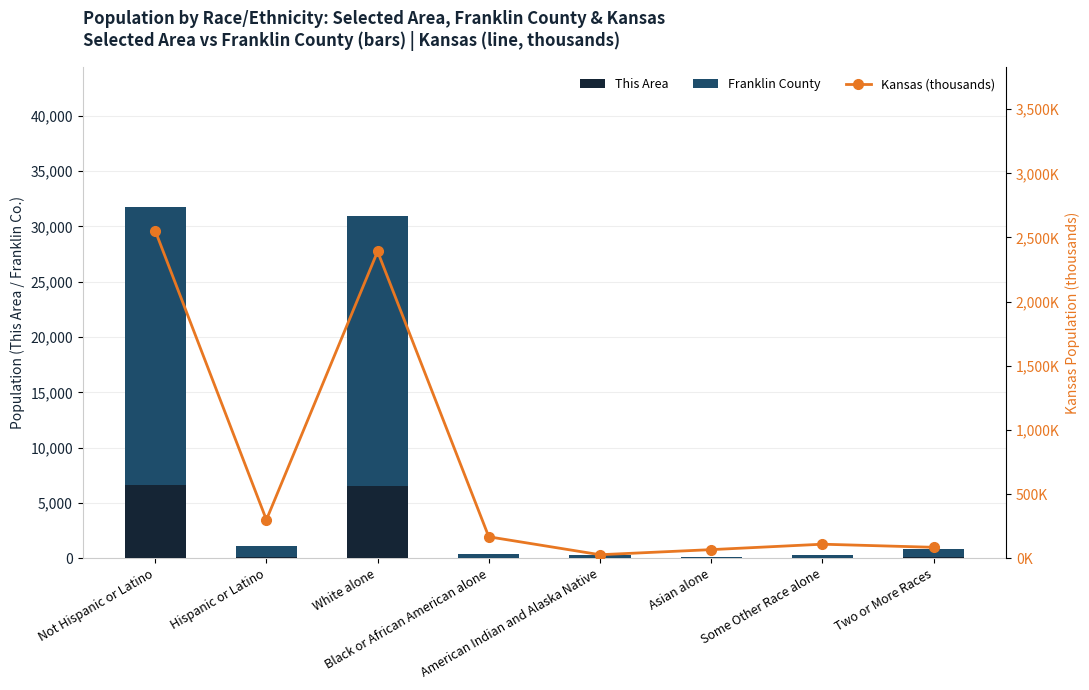

Where is Kansas (thousands) nearest to the value 1290?

Hispanic or Latino